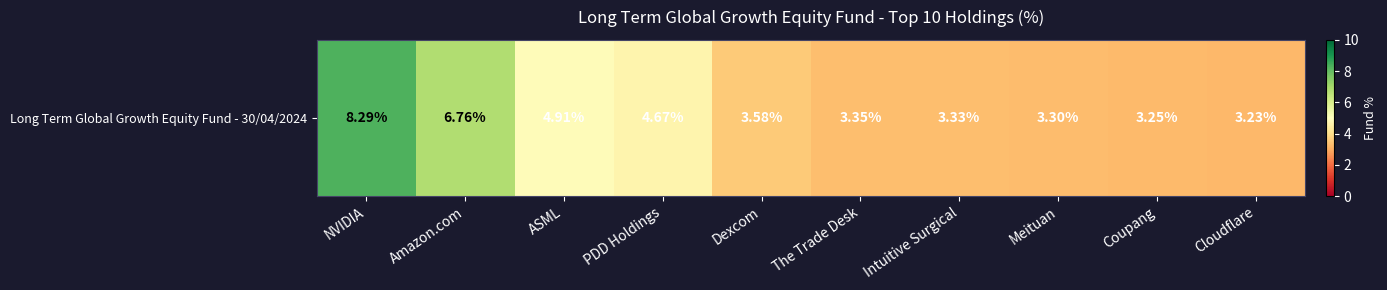

The chart shows a value of 6.8 at Amazon.com. True or false?

True